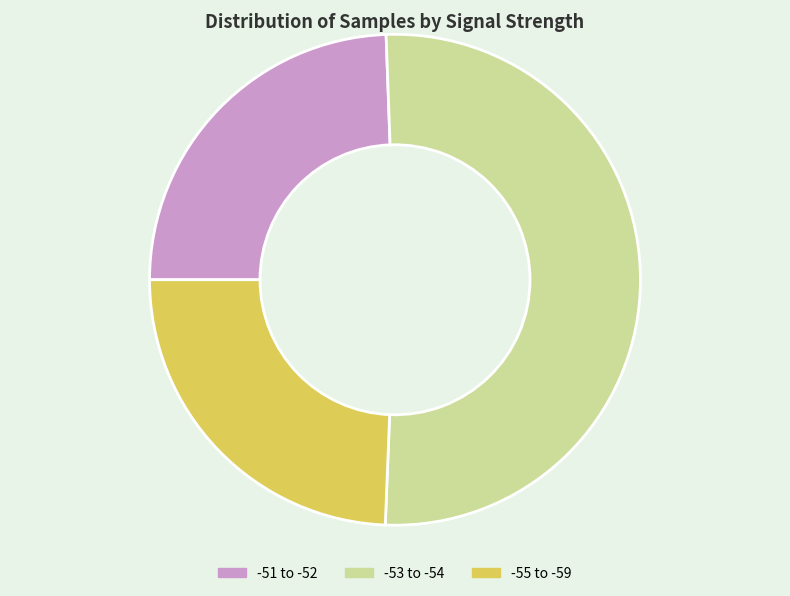

Approximately how many times larger is the value at -55 to -59 compared to -53 to -54?

0.5